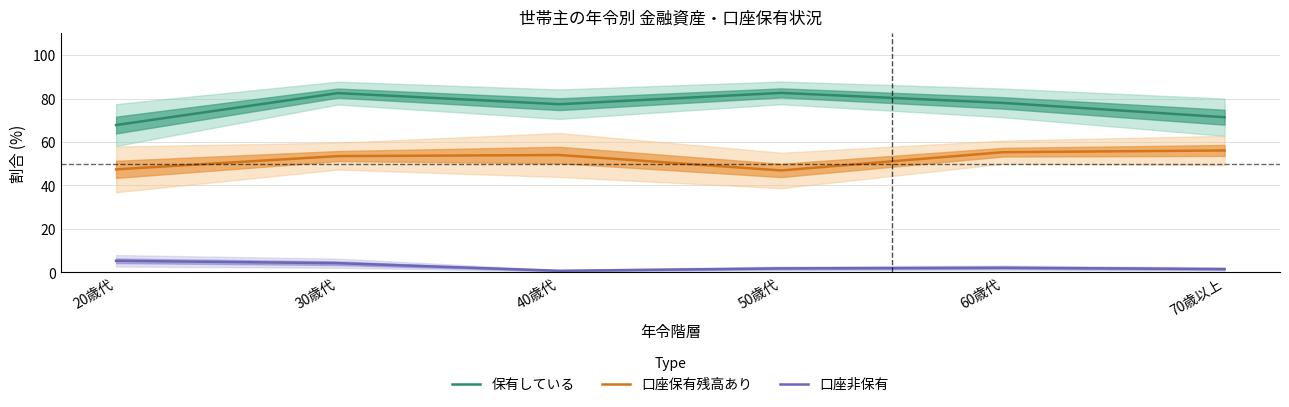

What are all the series names shown in the legend?

保有している, 口座保有残高あり, 口座非保有